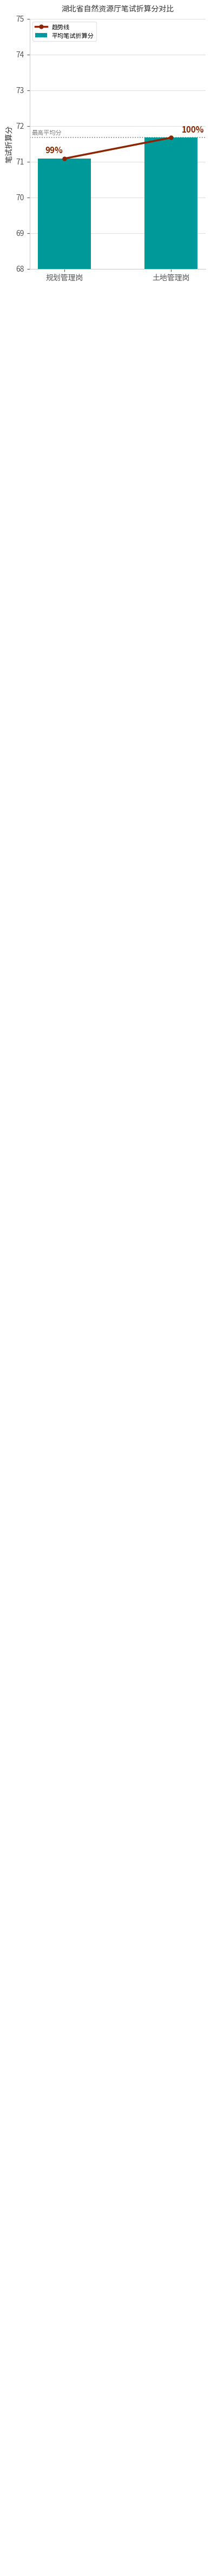

List the labels in order of value, largest first.

土地管理岗, 规划管理岗